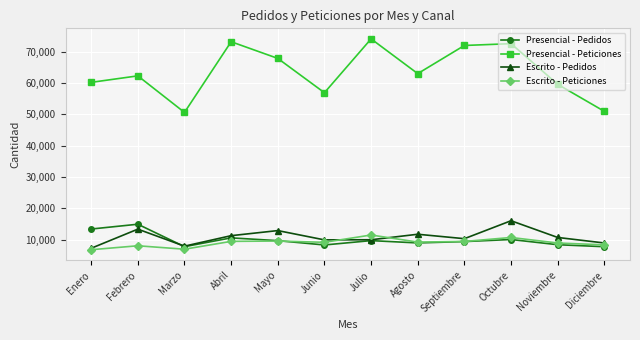

At which label does Escrito - Pedidos reach its minimum?

Enero